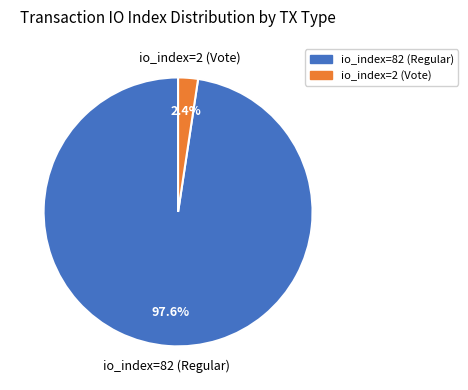

To the nearest percent, what is the average slice percentage?

50%